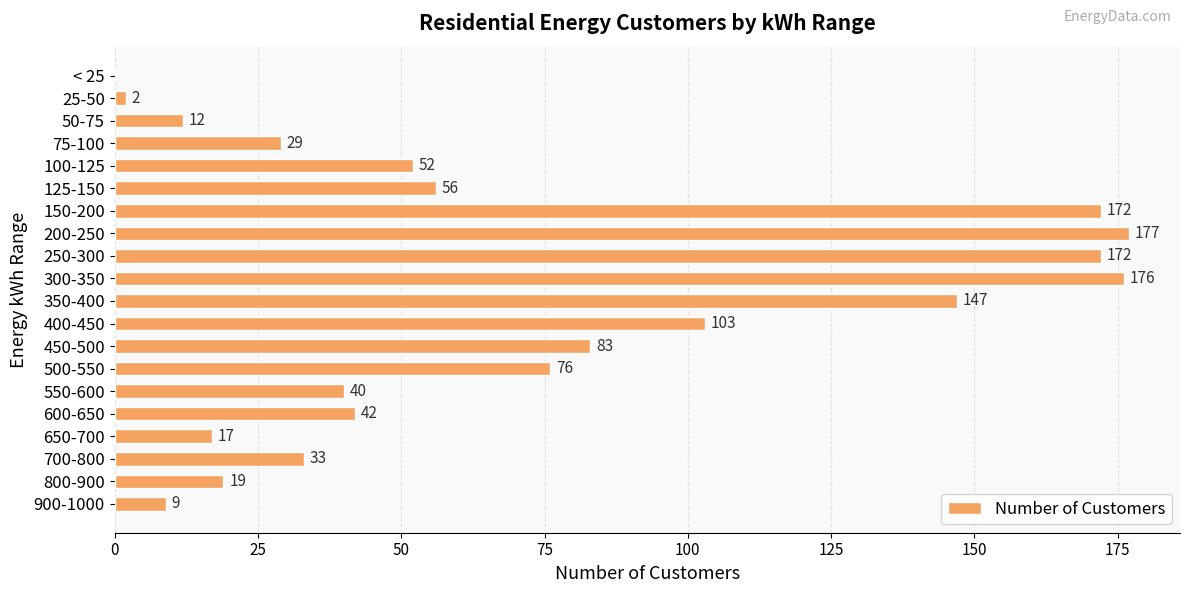

What is the change in value from 500-550 to 550-600?

-36